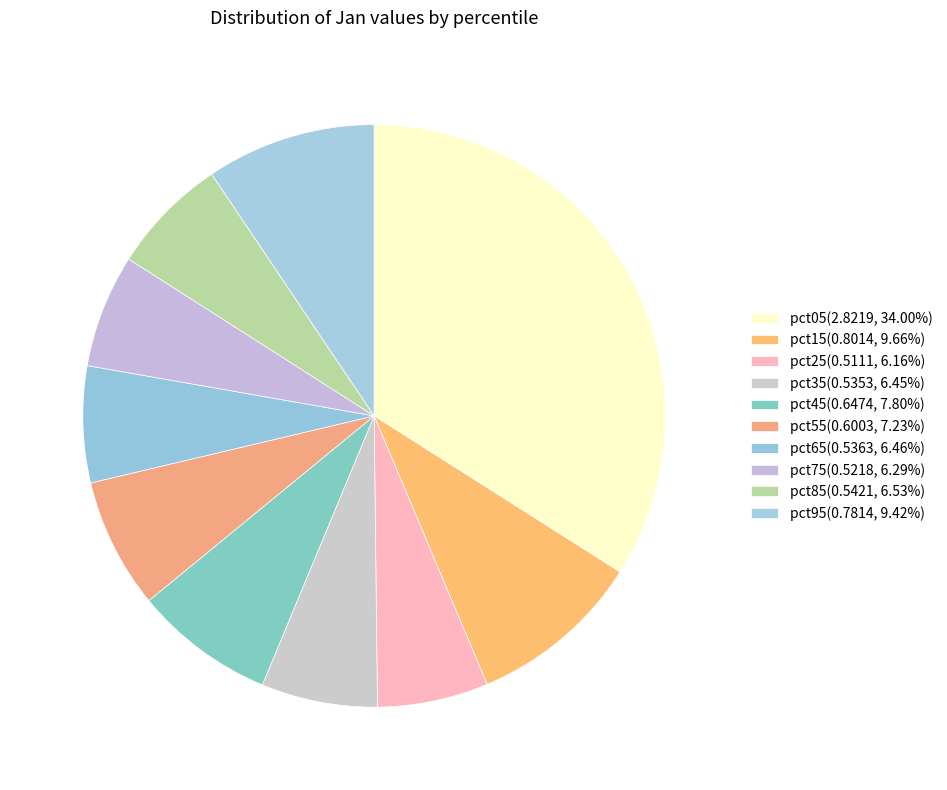

Does any single category account for the majority?

No